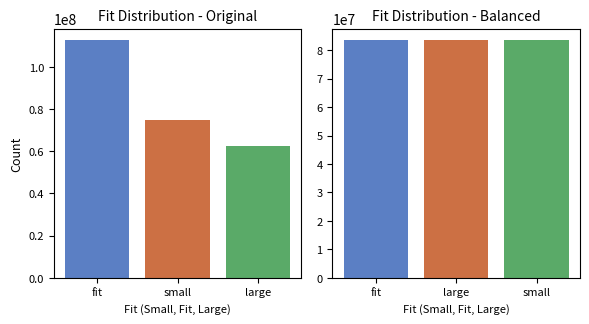

What are all the series names shown in the legend?

original, balanced